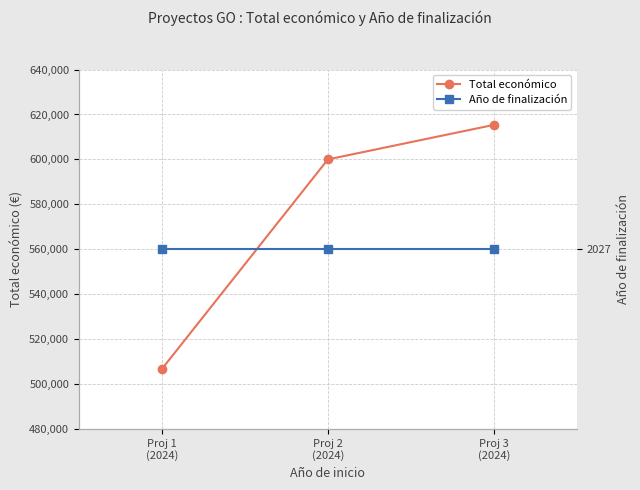

Which series has the largest range (max minus min)?

Total económico